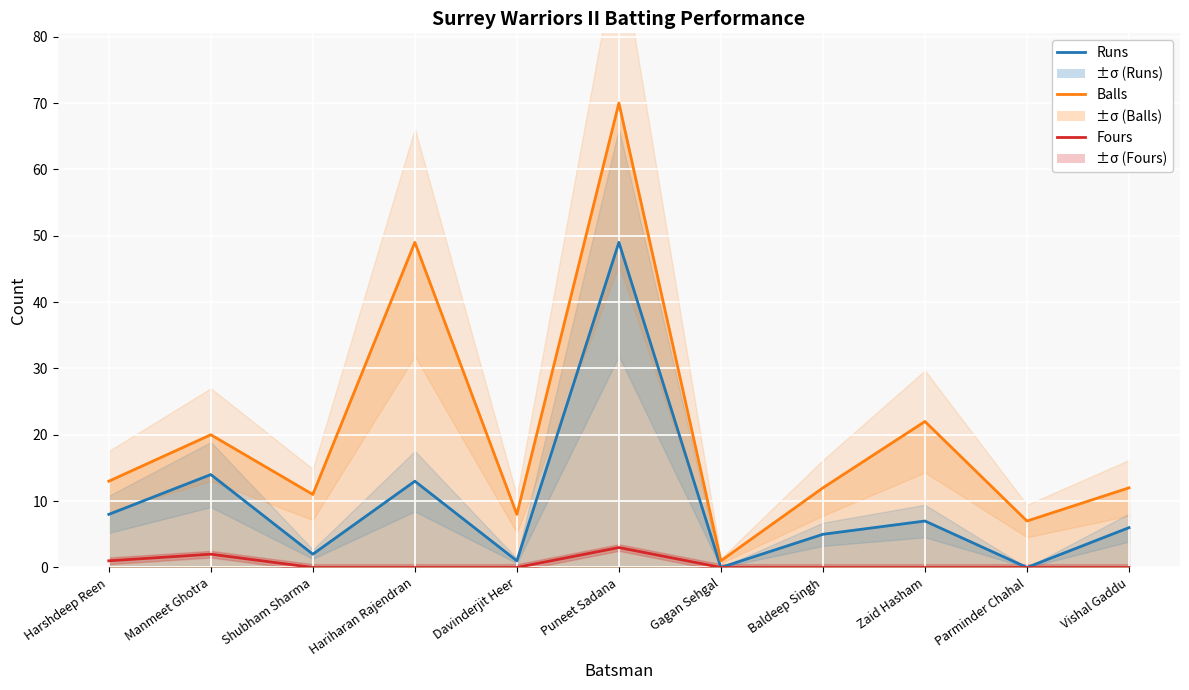

At which category is the sum across all series the highest?

Puneet Sadana